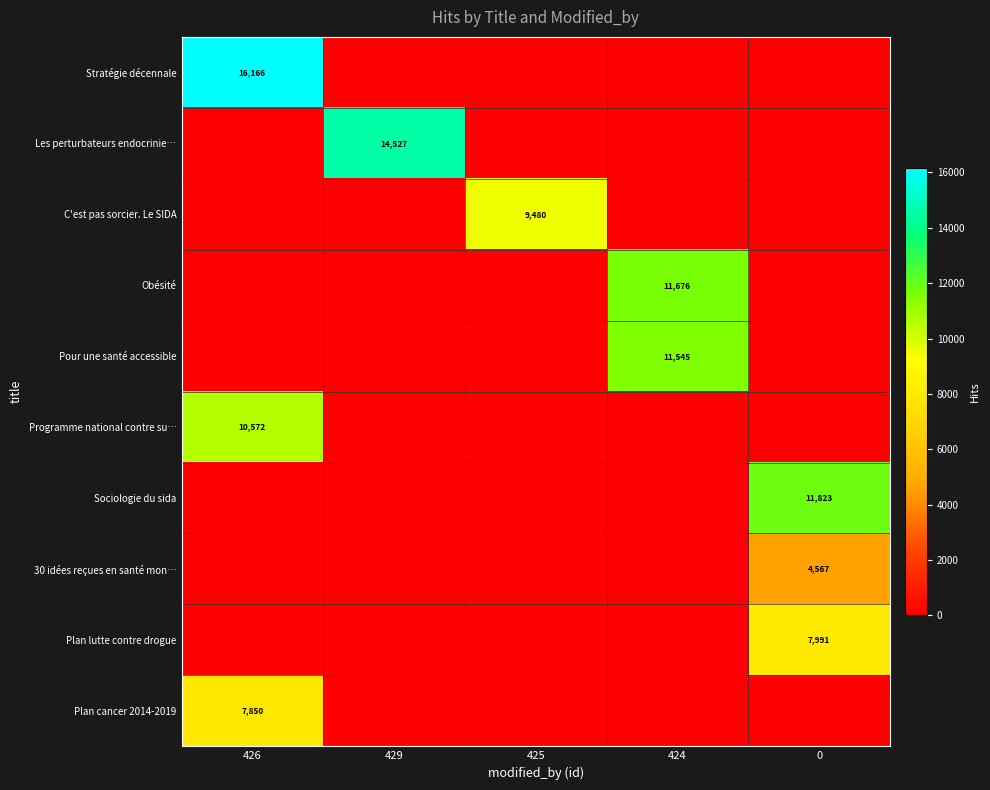

True or false: 30 idées reçues en santé mon… has a value of 4567 at 0.

True